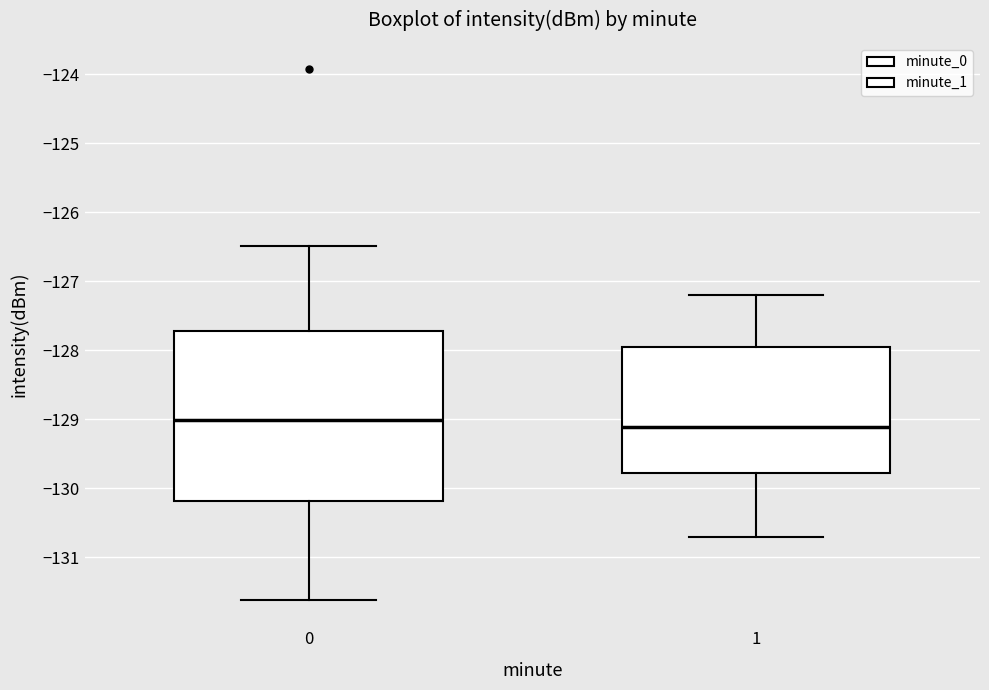

Reading left to right, transcribe this box plot: for each box, give where its median line is, the range the box spans, and where its two whiskers end, as read against the y-axis. The values are not printed on the chart, so give them approximately, as read against the axis.

0: median -129.0, box -130.2 to -127.7, whiskers -131.6 to -126.5
1: median -129.1, box -129.8 to -127.9, whiskers -130.7 to -127.2